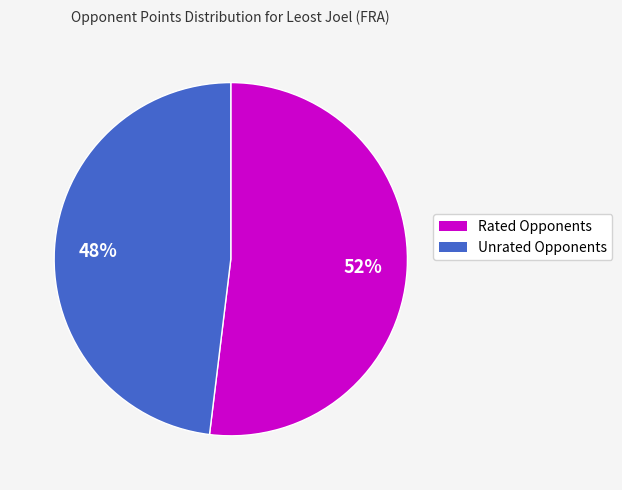

Is there any slice that represents more than half of the pie?

Yes